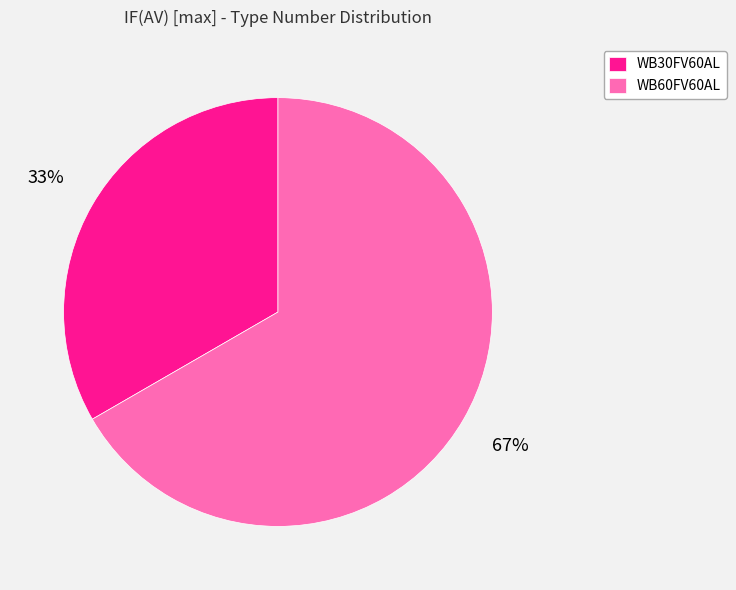

How many slices are in this pie chart?

2